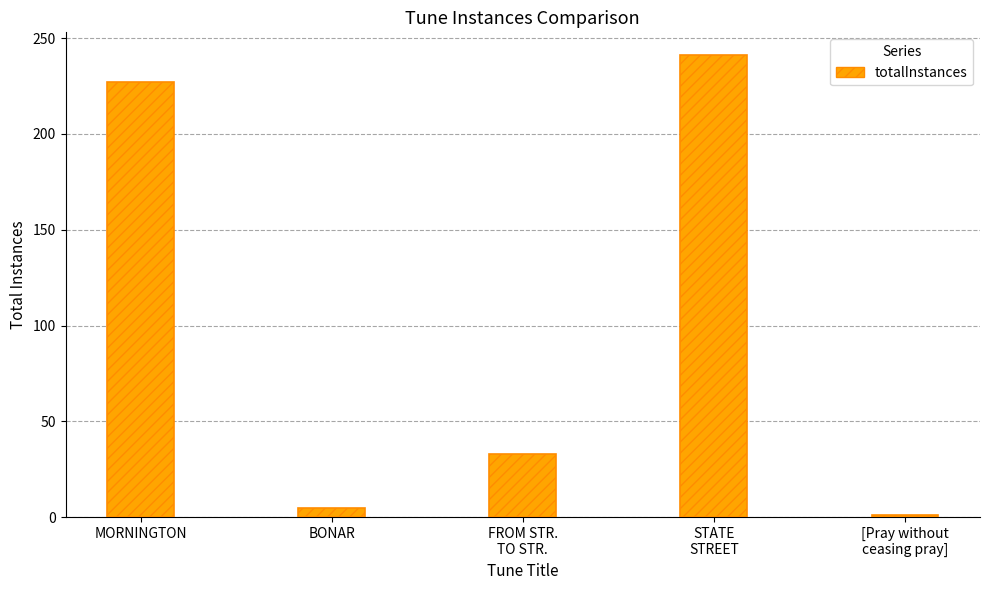

Where does the data first go above 33?

MORNINGTON